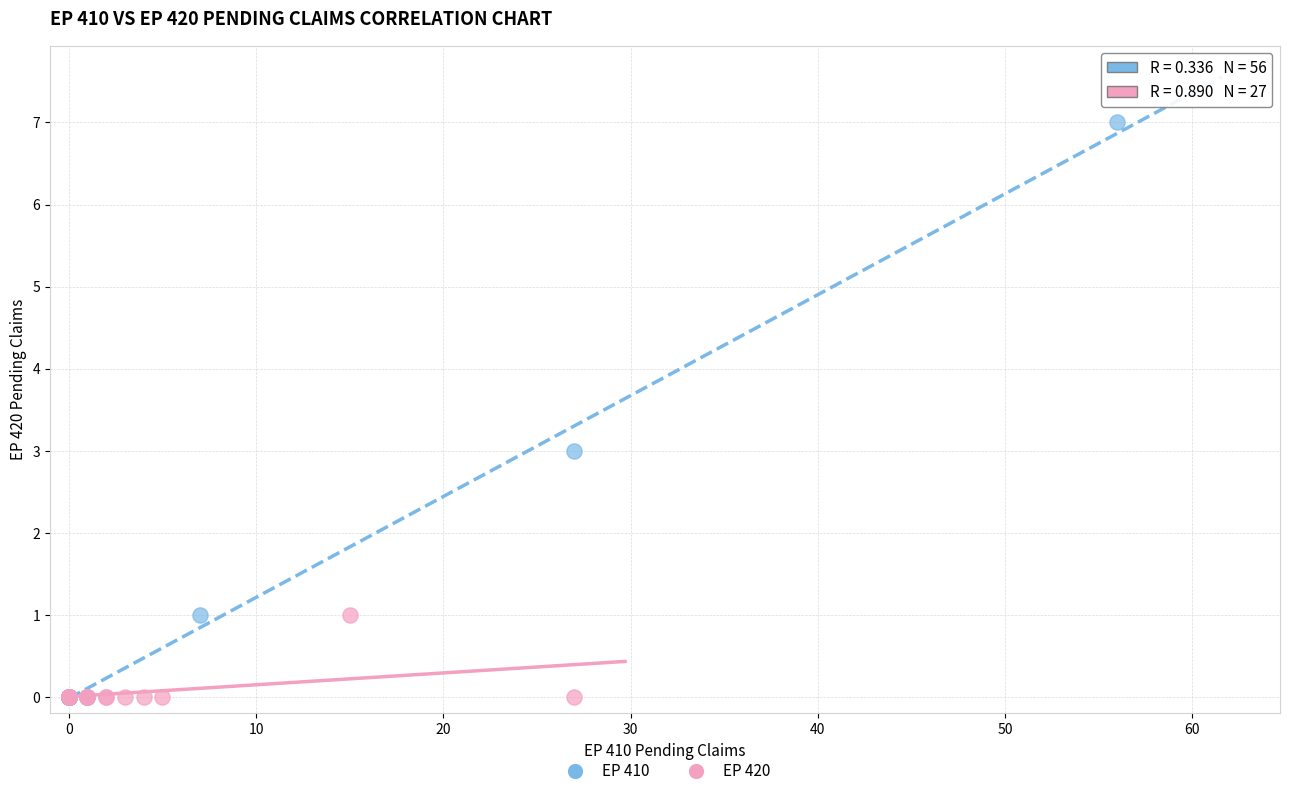

Which series has the widest spread of Y values?

EP 410